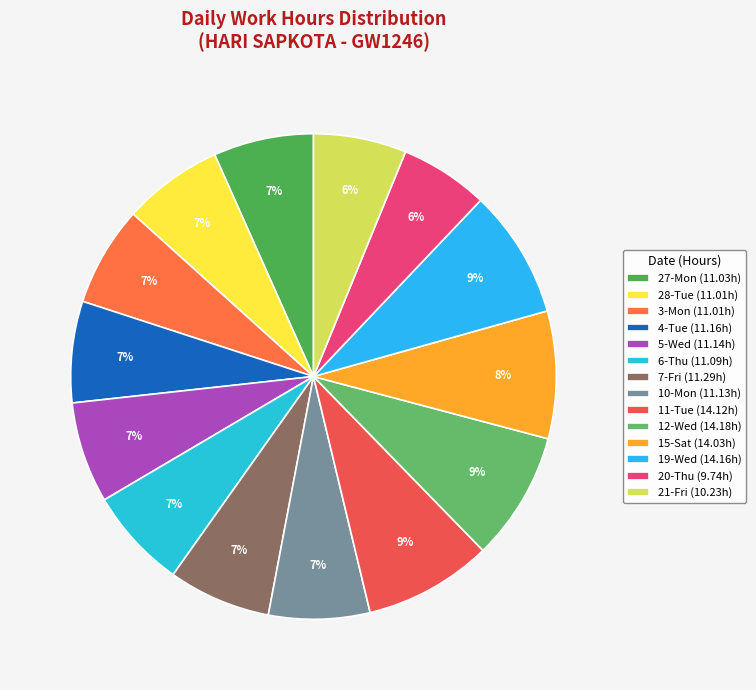

Count the number of slices in the pie.

14